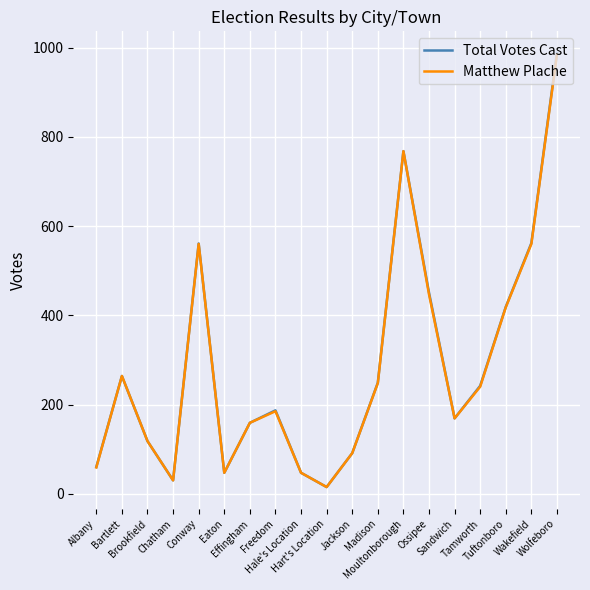

Which series has the largest range (max minus min)?

Total Votes Cast